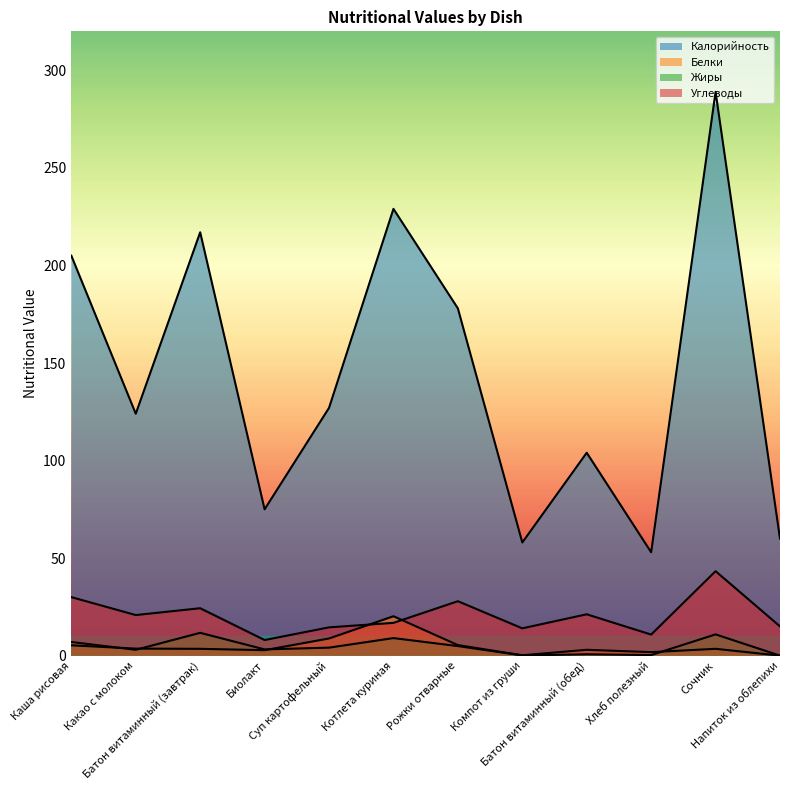

The Калорийность series shows 145.7 at Батон витаминный (завтрак). True or false?

False